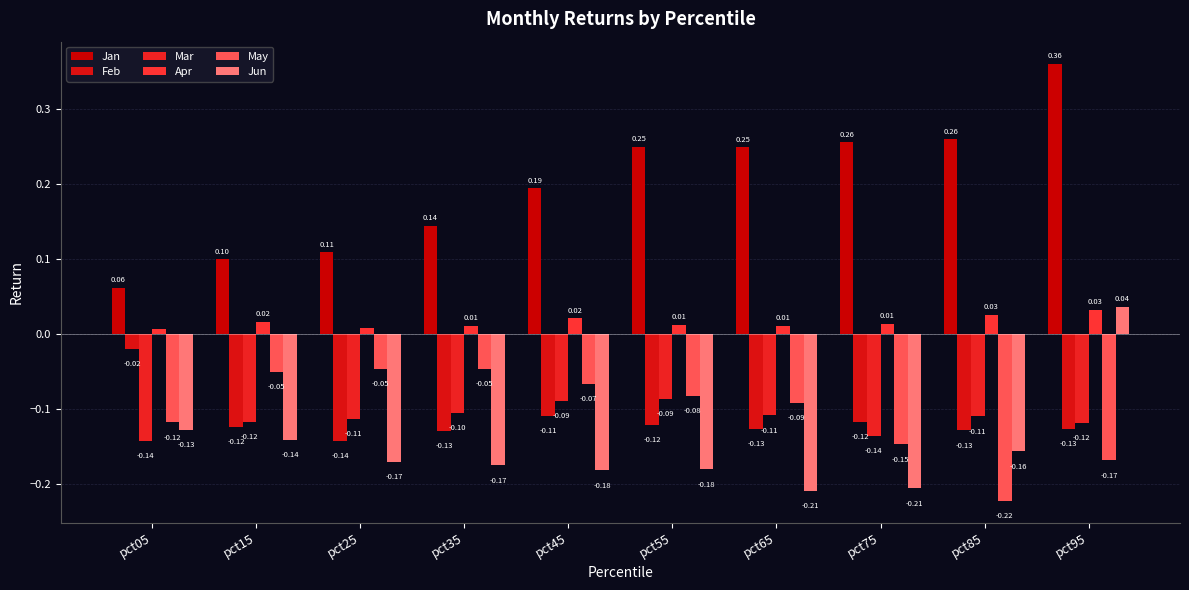

What are all the series names shown in the legend?

Jan, Feb, Mar, Apr, May, Jun